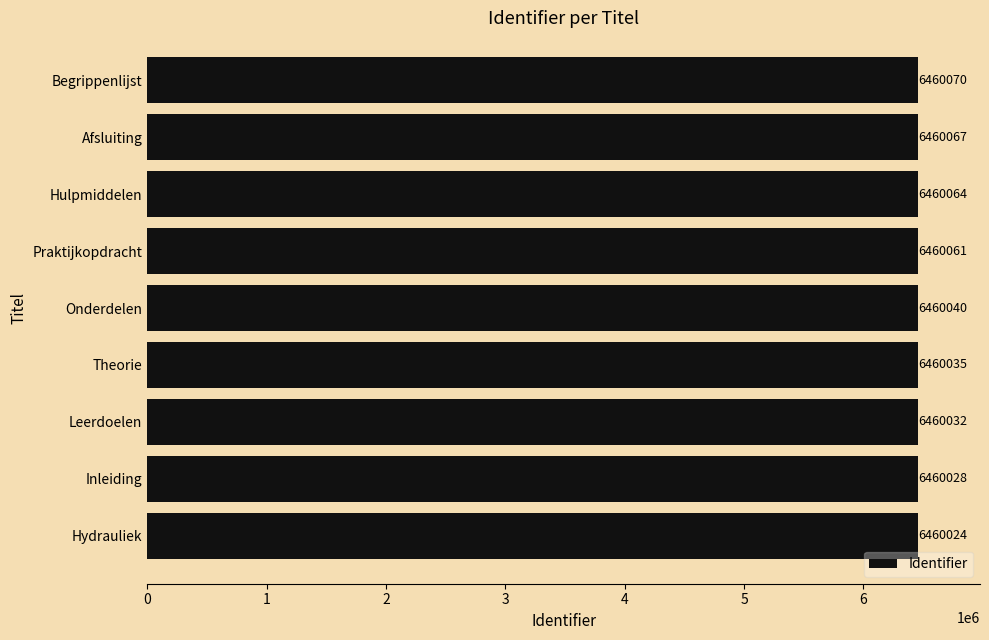

Reading top to bottom, transcribe all the data shown in this chart.

6460070	6460067	6460064	6460061	6460040	6460035	6460032	6460028	6460024